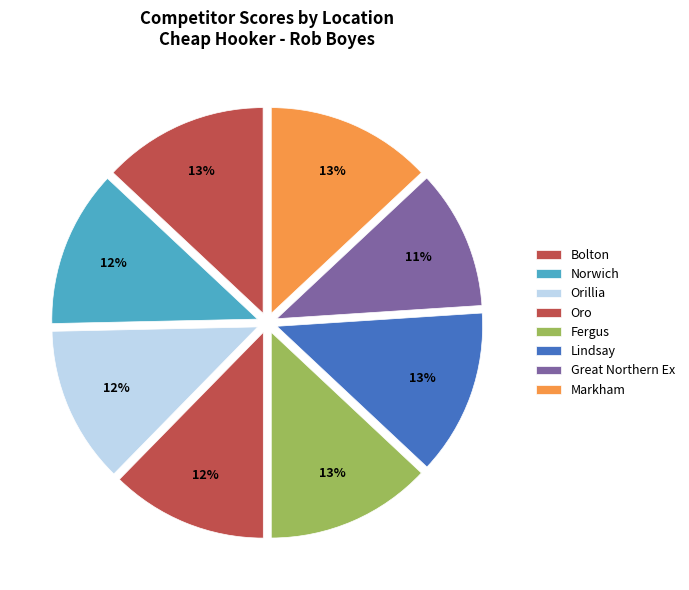

Count the number of slices in the pie.

8